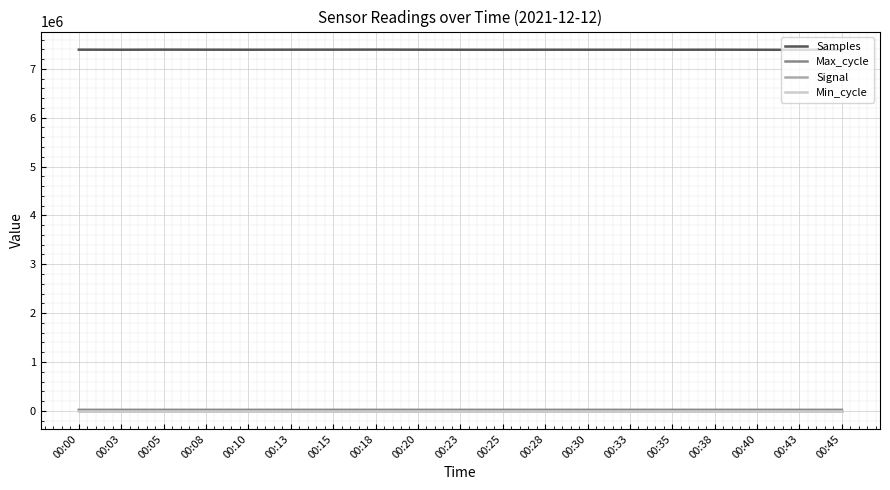

What is the difference between the maximum and minimum values in the Signal series?

2